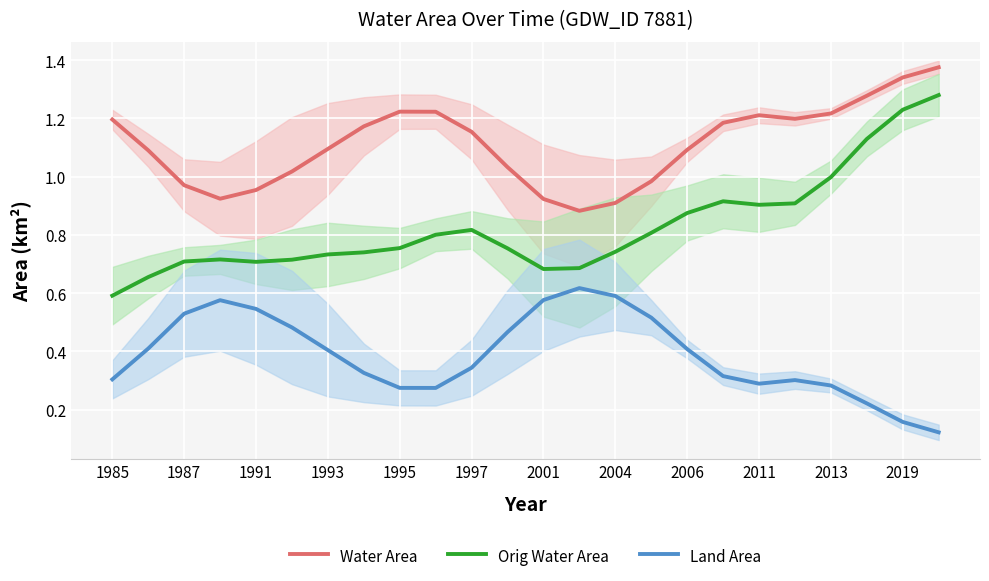

How many distinct data groups are displayed?

3